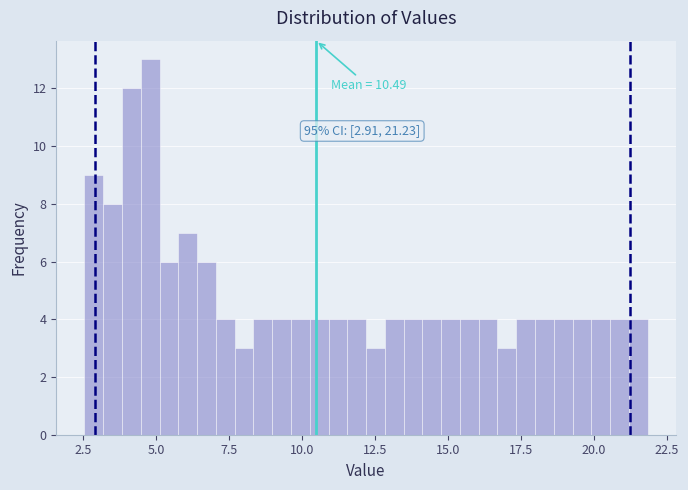

Read against the x-axis, roughly where is the centre of the tallest bar?

5.0